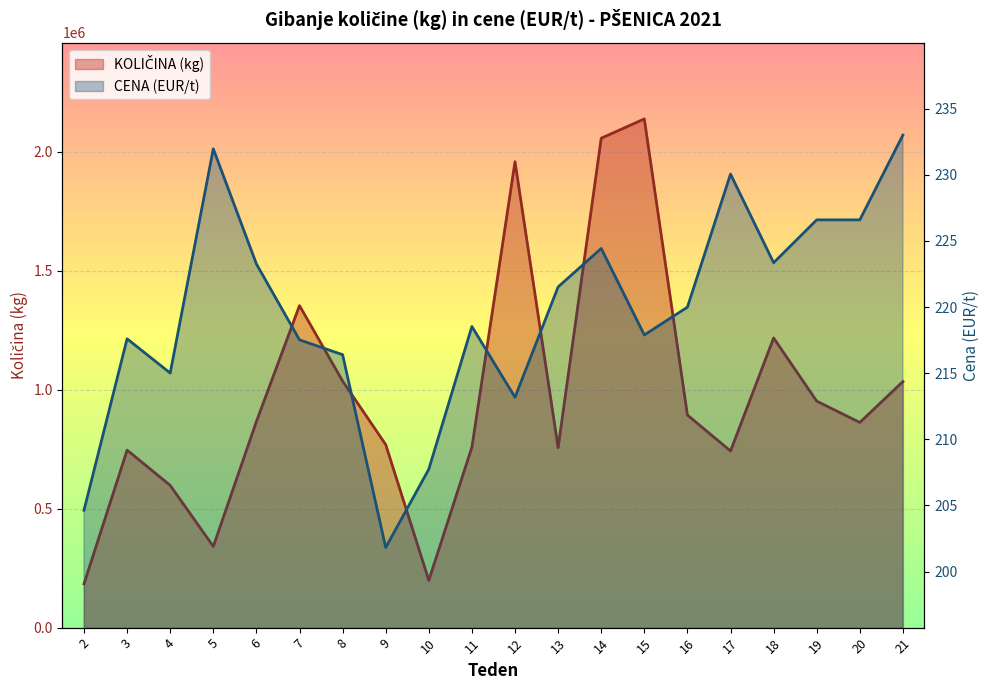

At which category does the chart reach its peak across all series?

15